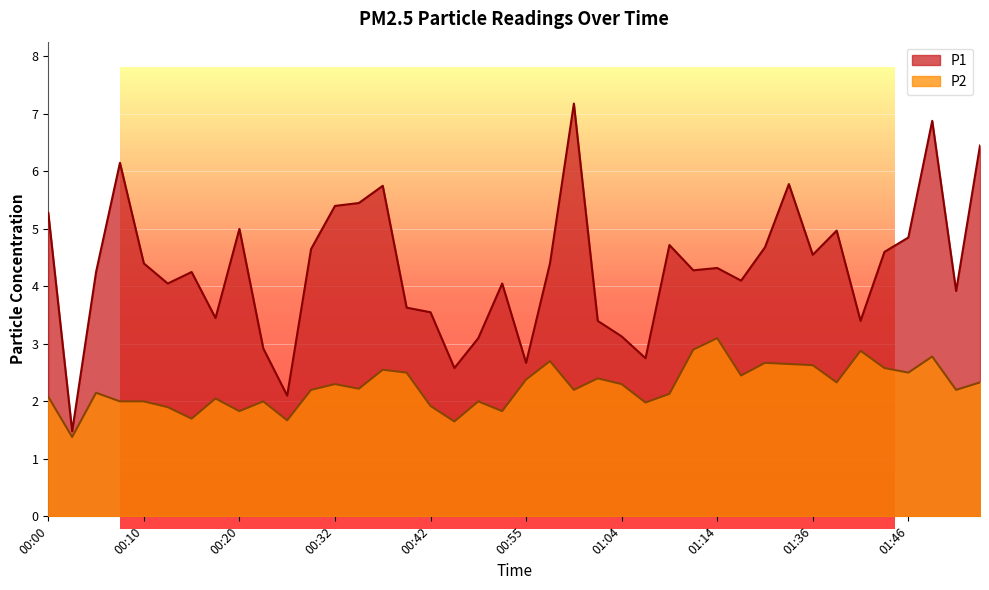

What are all the series names shown in the legend?

P1, P2